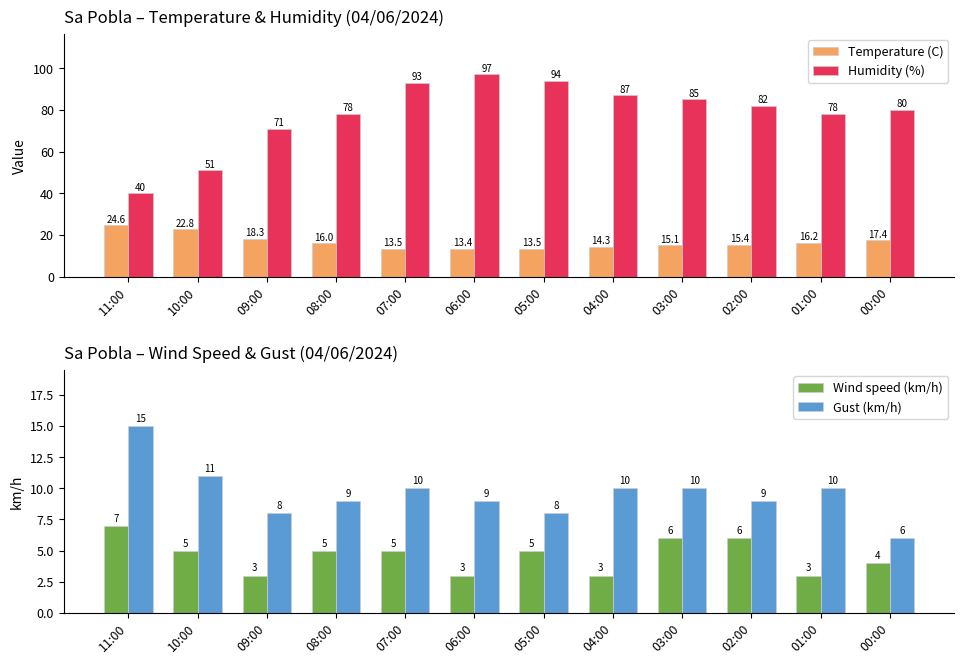

Which series changed the most between 07:00 and 00:00?

Humidity (%)